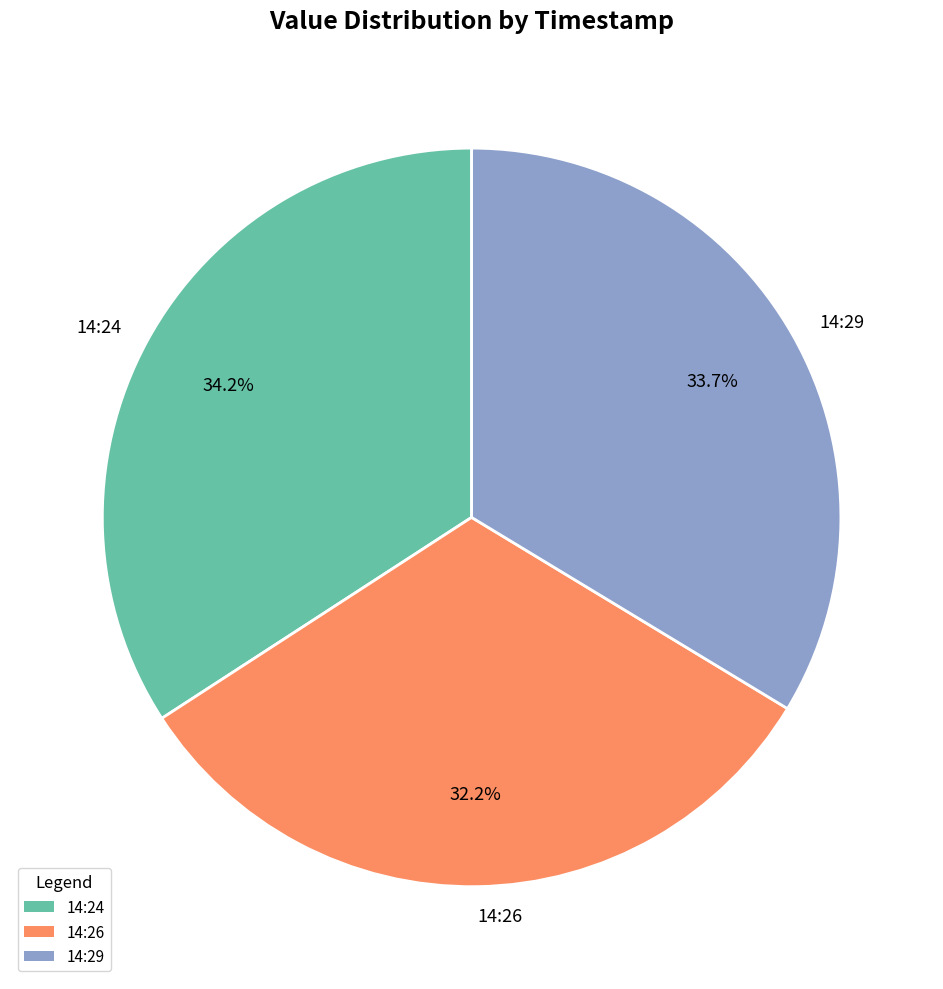

Is the sum of 14:26 and 14:29 greater than half?

Yes